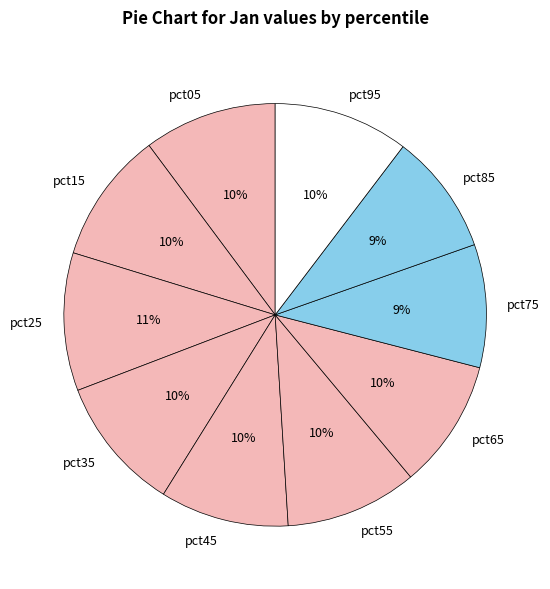

The pct35 slice represents 10% of the pie. True or false?

True